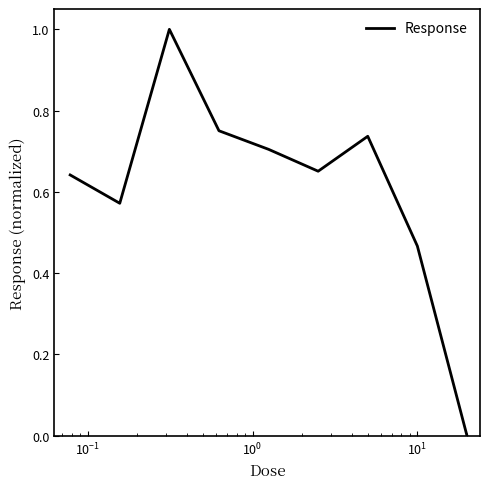

What is the greatest value displayed?

1.0